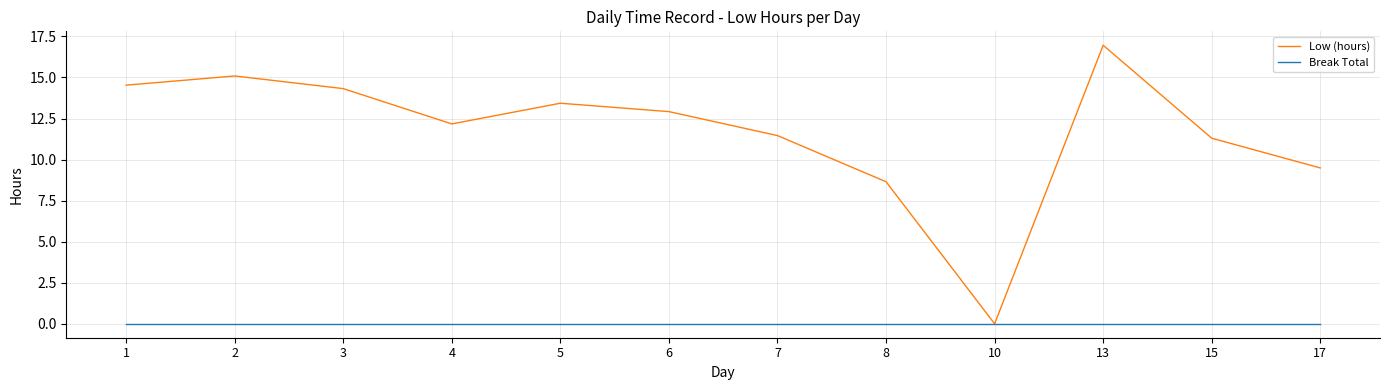

How many lines are shown in the chart?

2